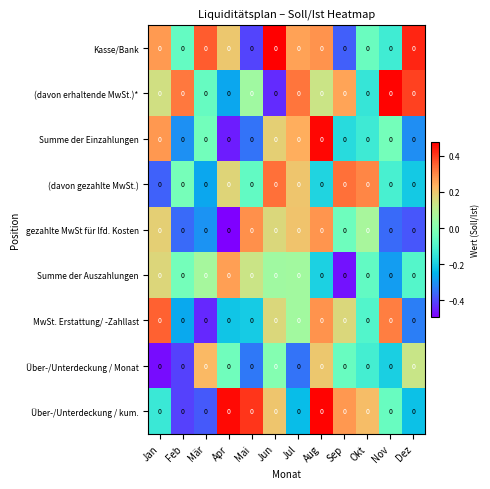

Reading left to right, list all the values displayed in this chart.

Kasse/Bank: Jan=0.0	Feb=0.0	Mär=0.0	Apr=0.0	Mai=0.0	Jun=0.0	Jul=0.0	Aug=0.0	Sep=0.0	Okt=0.0	Nov=0.0	Dez=0.0
(davon erhaltende MwSt.)*: Jan=0.0	Feb=0.0	Mär=0.0	Apr=0.0	Mai=0.0	Jun=0.0	Jul=0.0	Aug=0.0	Sep=0.0	Okt=0.0	Nov=0.0	Dez=0.0
Summe der Einzahlungen: Jan=0.0	Feb=0.0	Mär=0.0	Apr=0.0	Mai=0.0	Jun=0.0	Jul=0.0	Aug=0.0	Sep=0.0	Okt=0.0	Nov=0.0	Dez=0.0
(davon gezahlte MwSt.): Jan=0.0	Feb=0.0	Mär=0.0	Apr=0.0	Mai=0.0	Jun=0.0	Jul=0.0	Aug=0.0	Sep=0.0	Okt=0.0	Nov=0.0	Dez=0.0
gezahlte MwSt für lfd. Kosten: Jan=0.0	Feb=0.0	Mär=0.0	Apr=0.0	Mai=0.0	Jun=0.0	Jul=0.0	Aug=0.0	Sep=0.0	Okt=0.0	Nov=0.0	Dez=0.0
Summe der Auszahlungen: Jan=0.0	Feb=0.0	Mär=0.0	Apr=0.0	Mai=0.0	Jun=0.0	Jul=0.0	Aug=0.0	Sep=0.0	Okt=0.0	Nov=0.0	Dez=0.0
MwSt. Erstattung/ -Zahllast: Jan=0.0	Feb=0.0	Mär=0.0	Apr=0.0	Mai=0.0	Jun=0.0	Jul=0.0	Aug=0.0	Sep=0.0	Okt=0.0	Nov=0.0	Dez=0.0
Über-/Unterdeckung / Monat: Jan=0.0	Feb=0.0	Mär=0.0	Apr=0.0	Mai=0.0	Jun=0.0	Jul=0.0	Aug=0.0	Sep=0.0	Okt=0.0	Nov=0.0	Dez=0.0
Über-/Unterdeckung / kum.: Jan=0.0	Feb=0.0	Mär=0.0	Apr=0.0	Mai=0.0	Jun=0.0	Jul=0.0	Aug=0.0	Sep=0.0	Okt=0.0	Nov=0.0	Dez=0.0